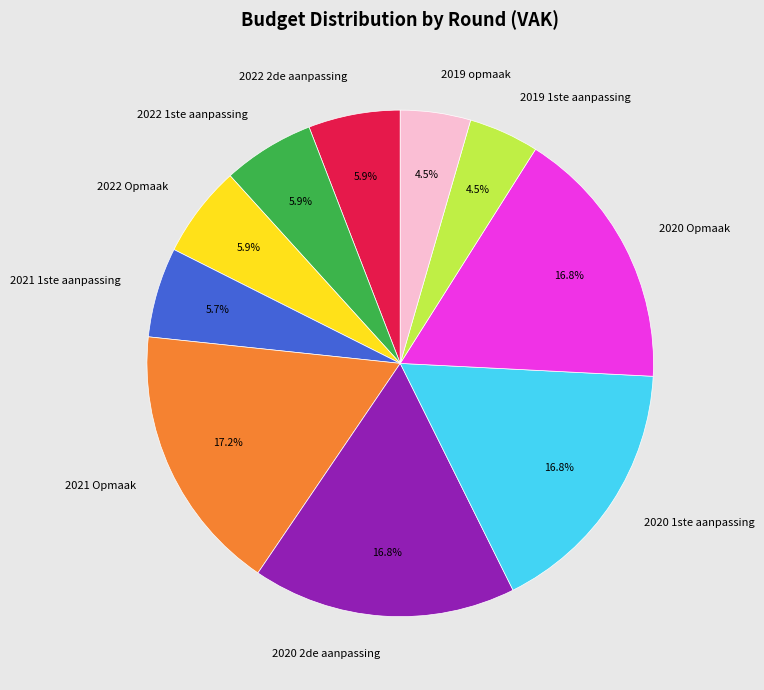

Is it true that 2020 1ste aanpassing is 6% of the pie?

False